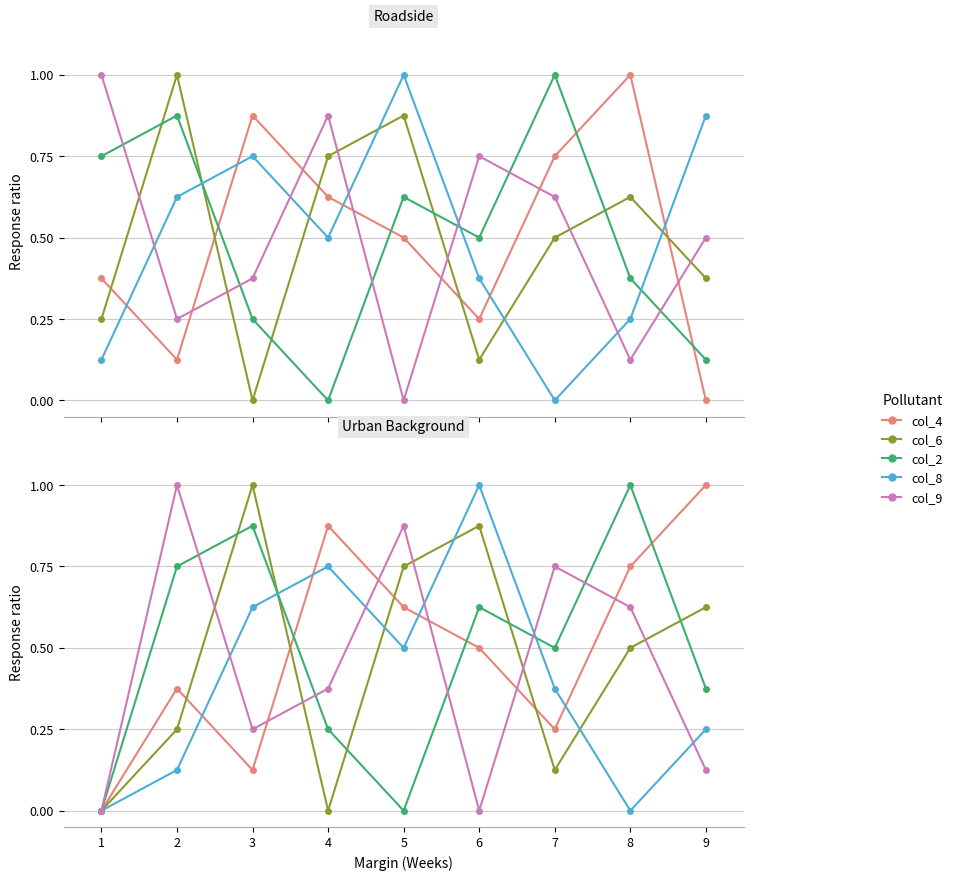

What is the sum of the col_8 values at 6 and 7?

1.4